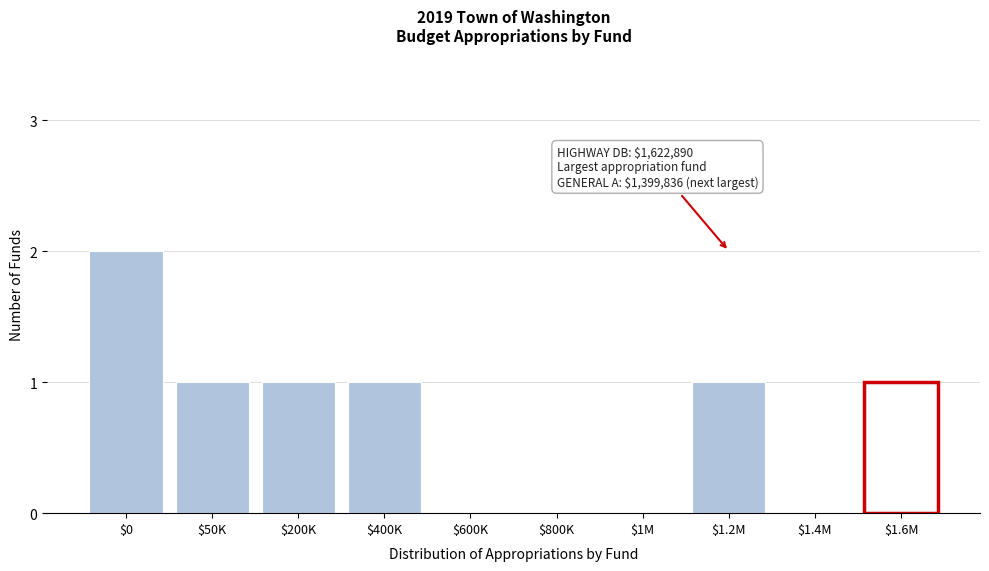

What is the sum of all values?

7